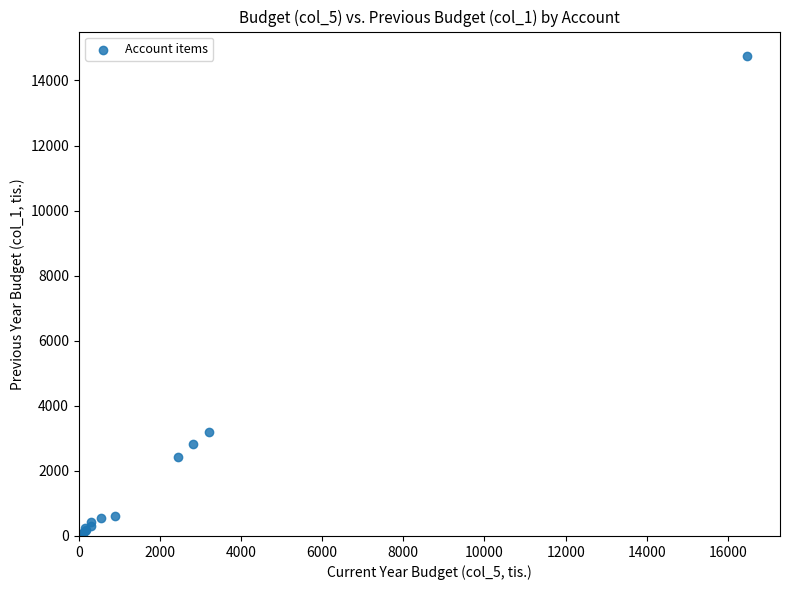

What Y value in the scatter plot is closest to 7383?

3191.5